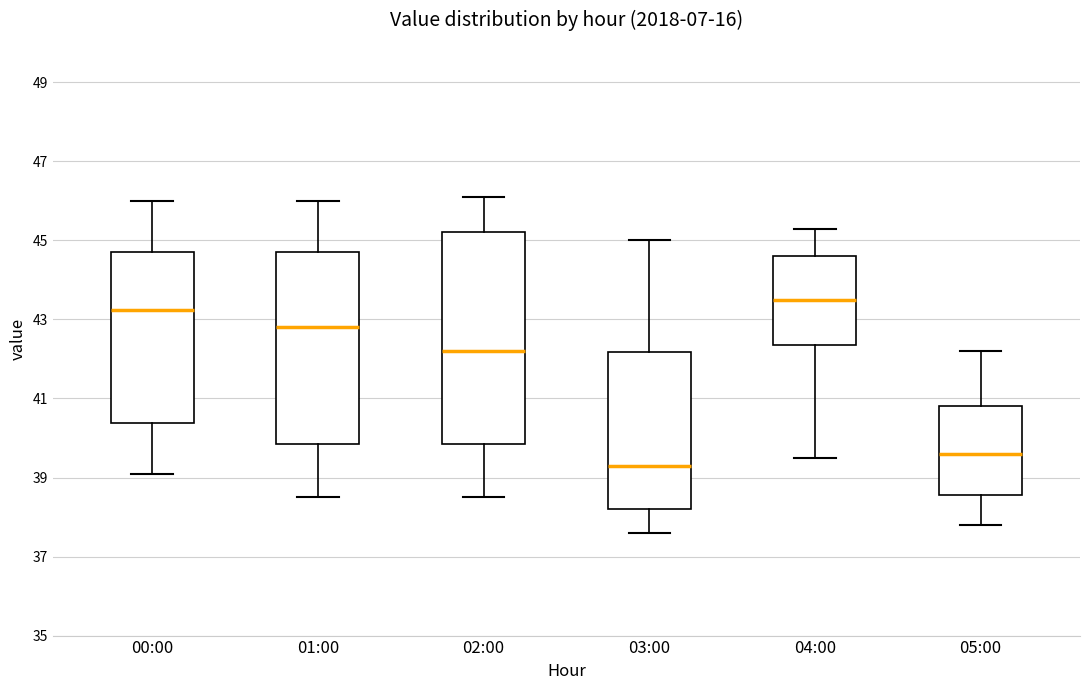

Where does the upper whisker of the box for 00:00 end on the y-axis? The values are not printed on the chart, so give them approximately, as read against the axis.

46.0